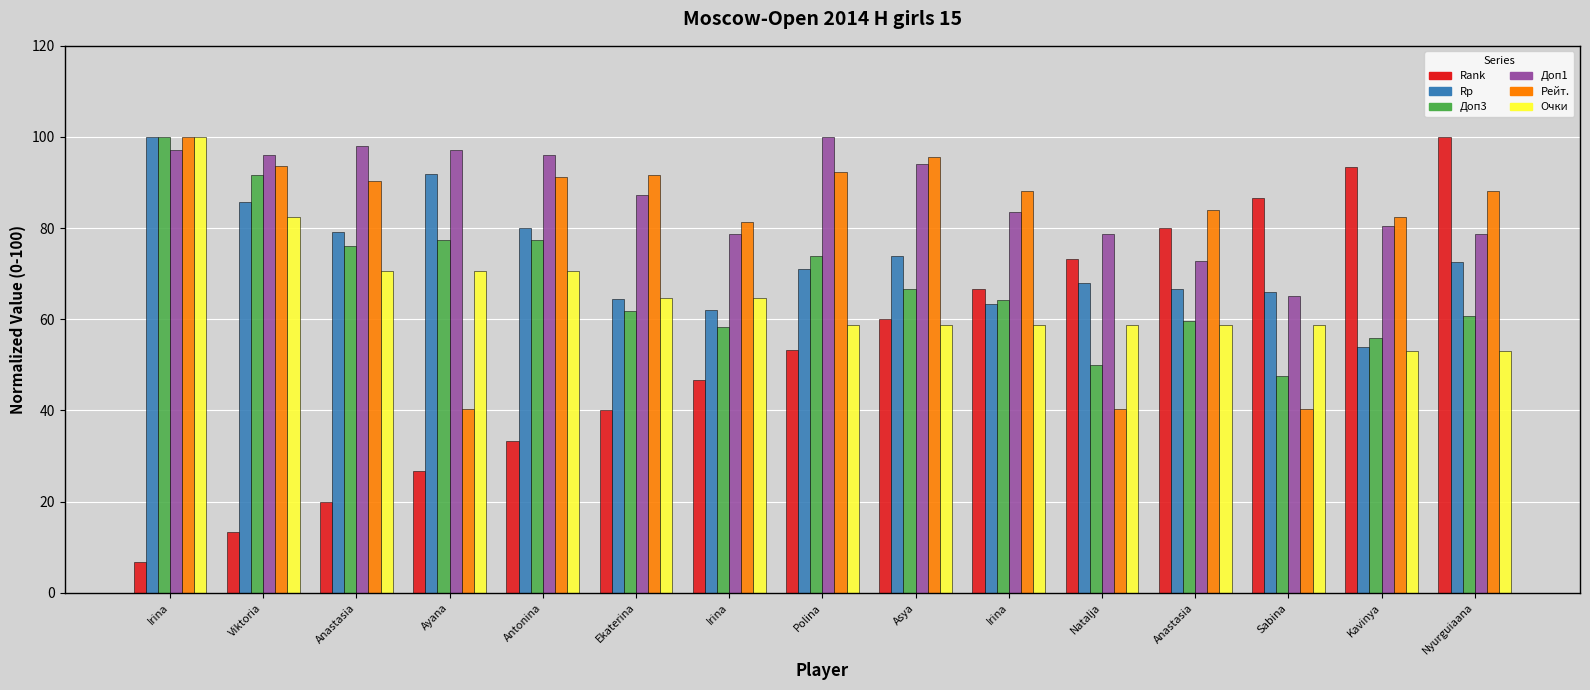

What is the sum of all Доп3 values?

1021.4